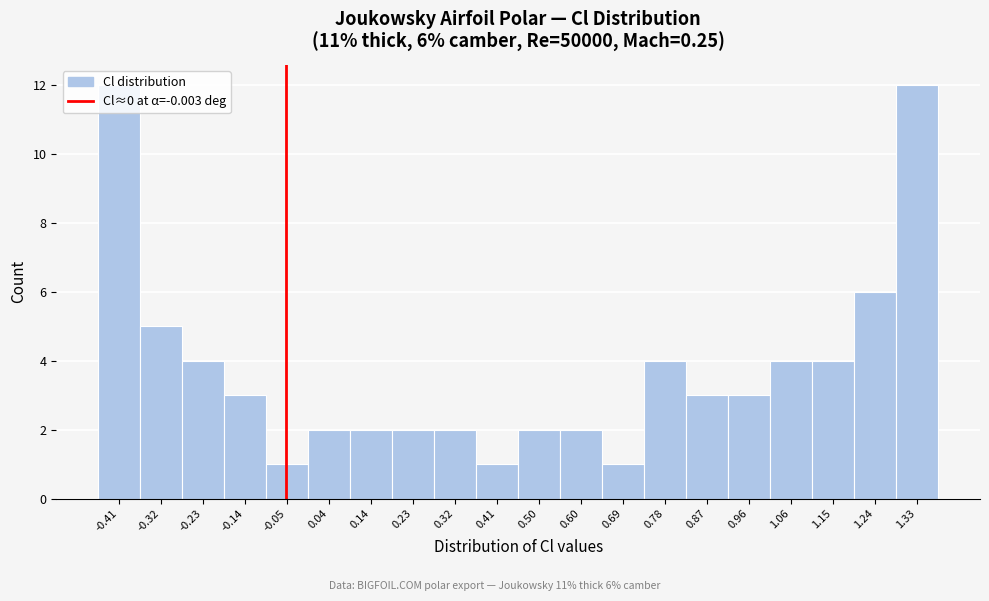

What is the difference between the maximum and minimum values?

11